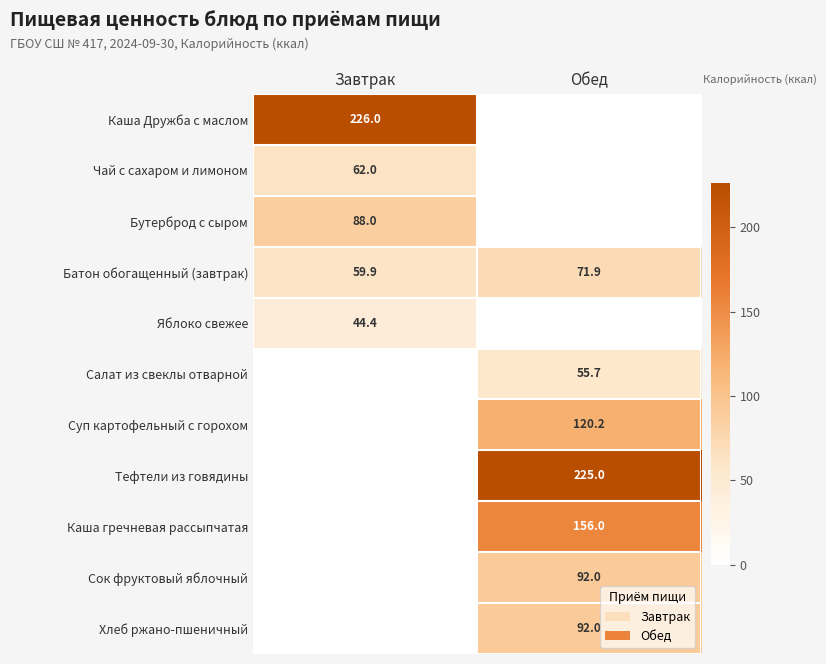

What is the difference between the maximum and minimum values in the Батон обогащенный (завтрак) series?

12.0